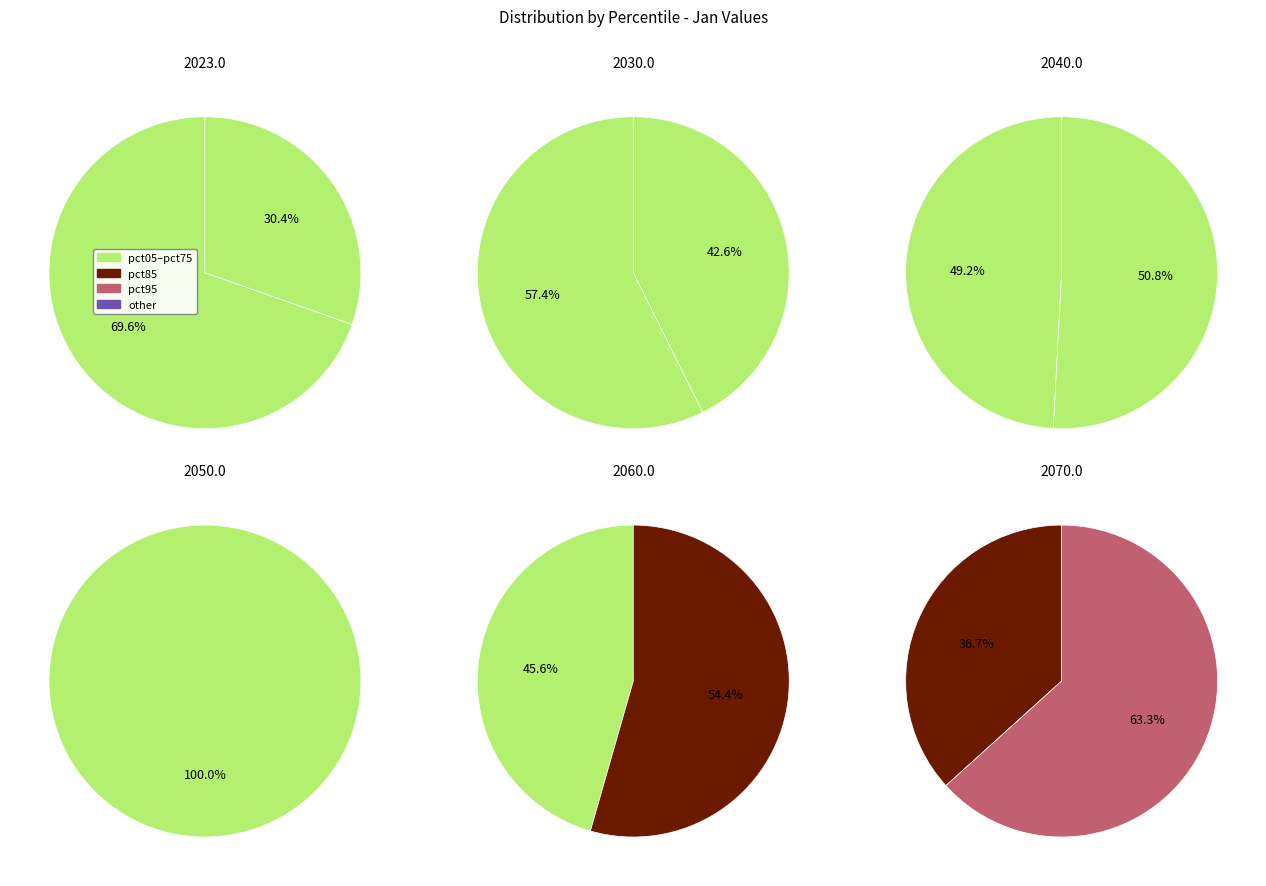

Is pct85 the majority of the pie?

No